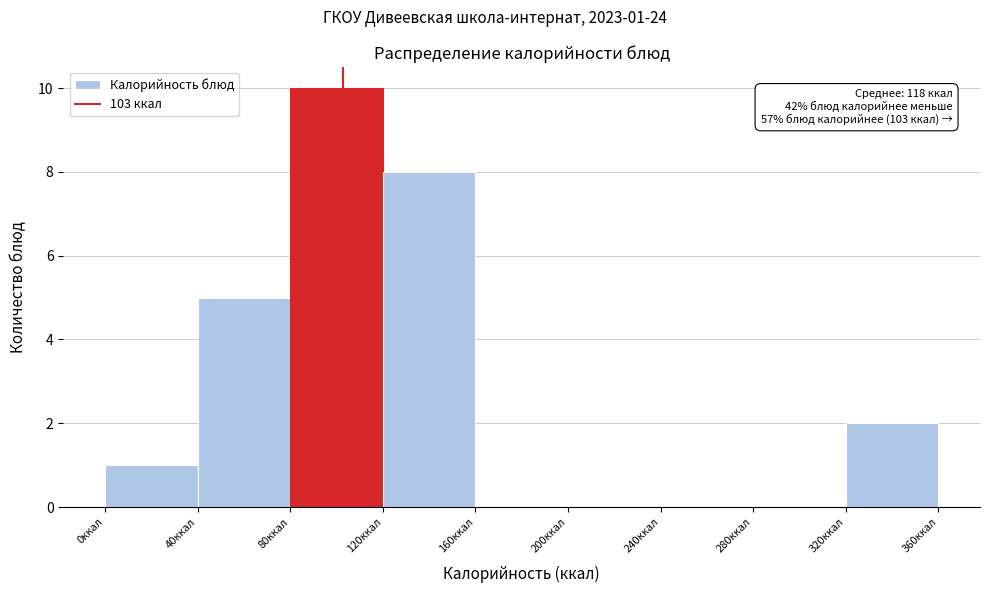

Over which range of the x-axis is the bar tallest?

80 to 120